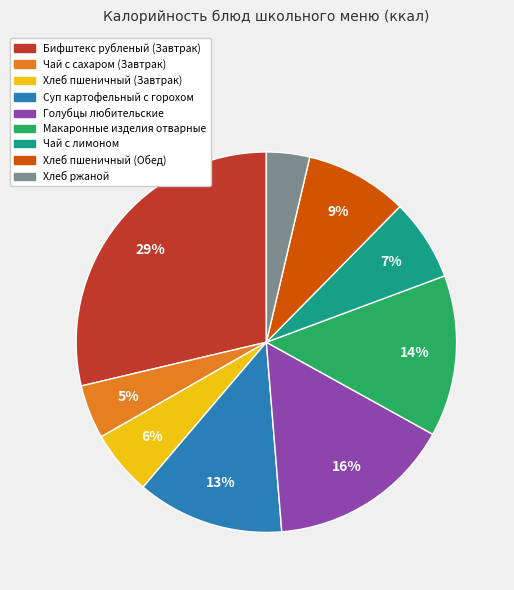

To the nearest percent, what is the average slice percentage?

11%